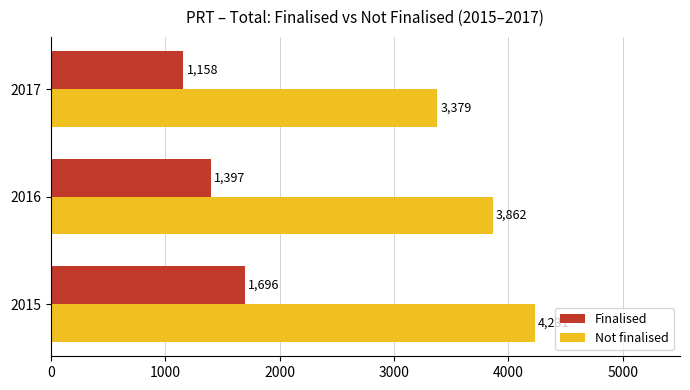

What is the maximum value shown in the chart?

4231